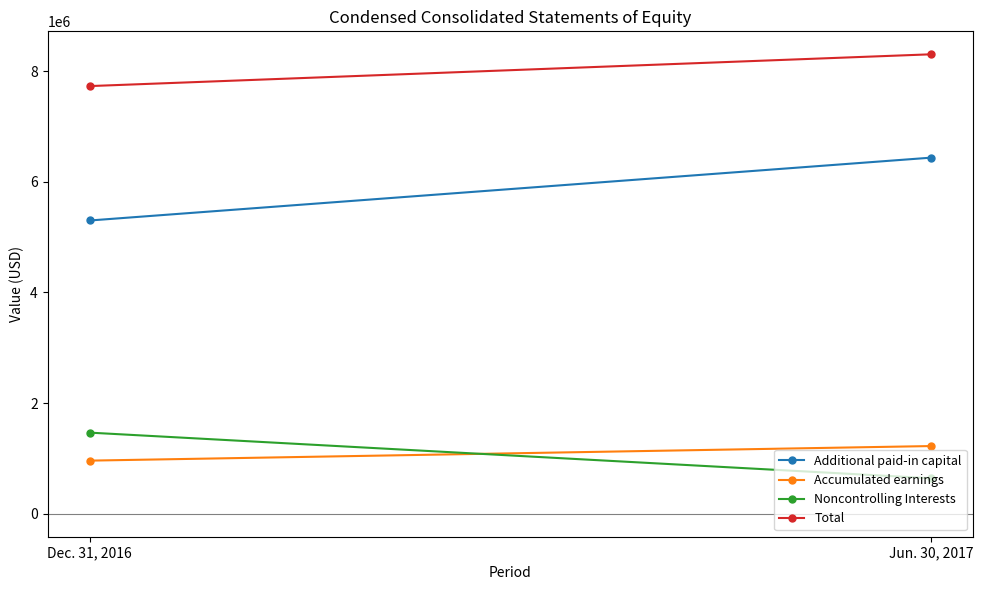

At which label is Accumulated earnings closest to 1091627?

Dec. 31, 2016